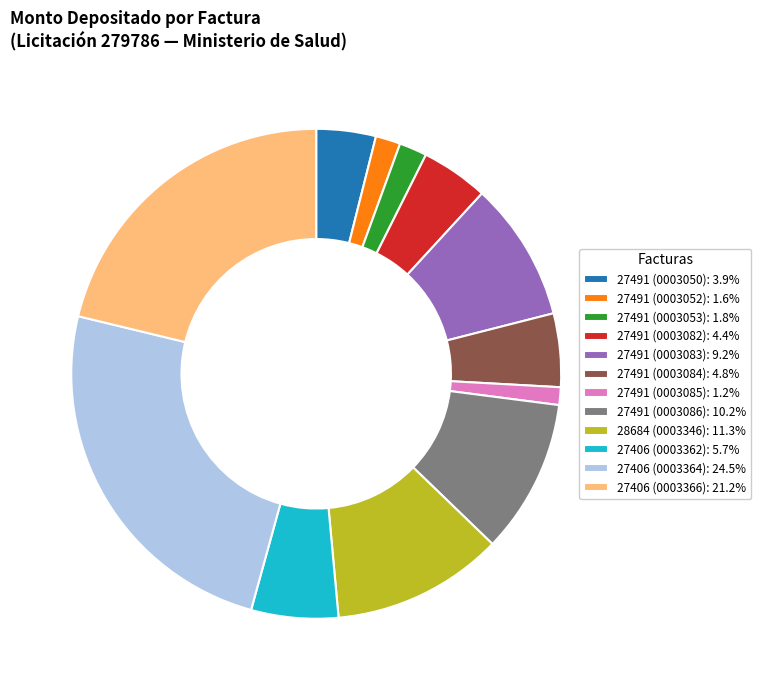

How many slices are in this pie chart?

12